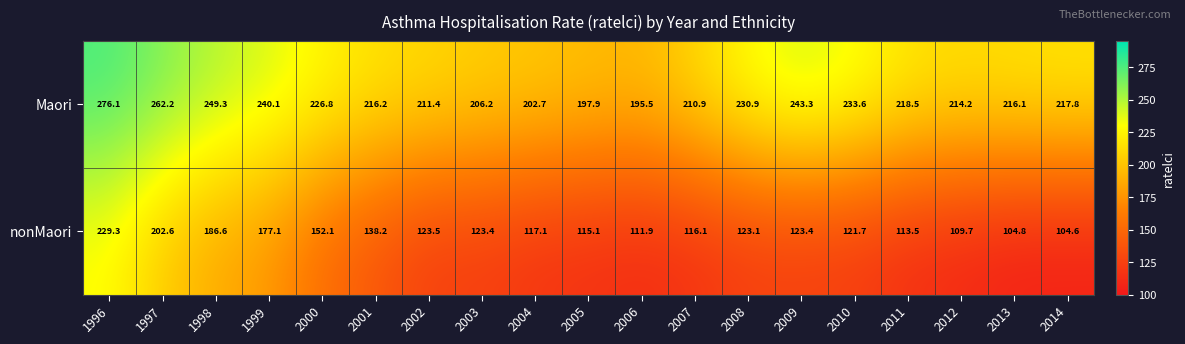

Which series has the widest spread of values?

nonMaori